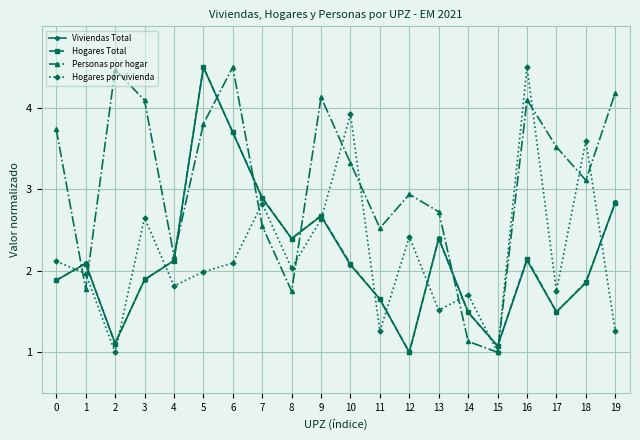

Is it true that Hogares Total equals 0.7 at 10?

False